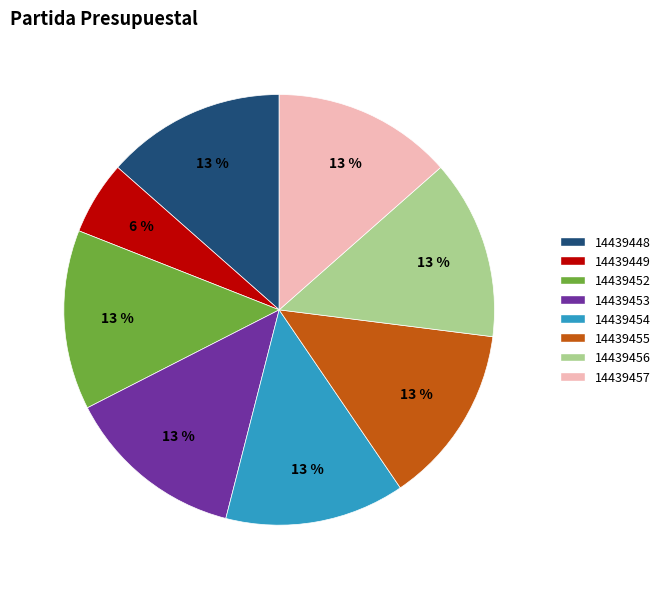

Is there a majority slice in this chart?

No